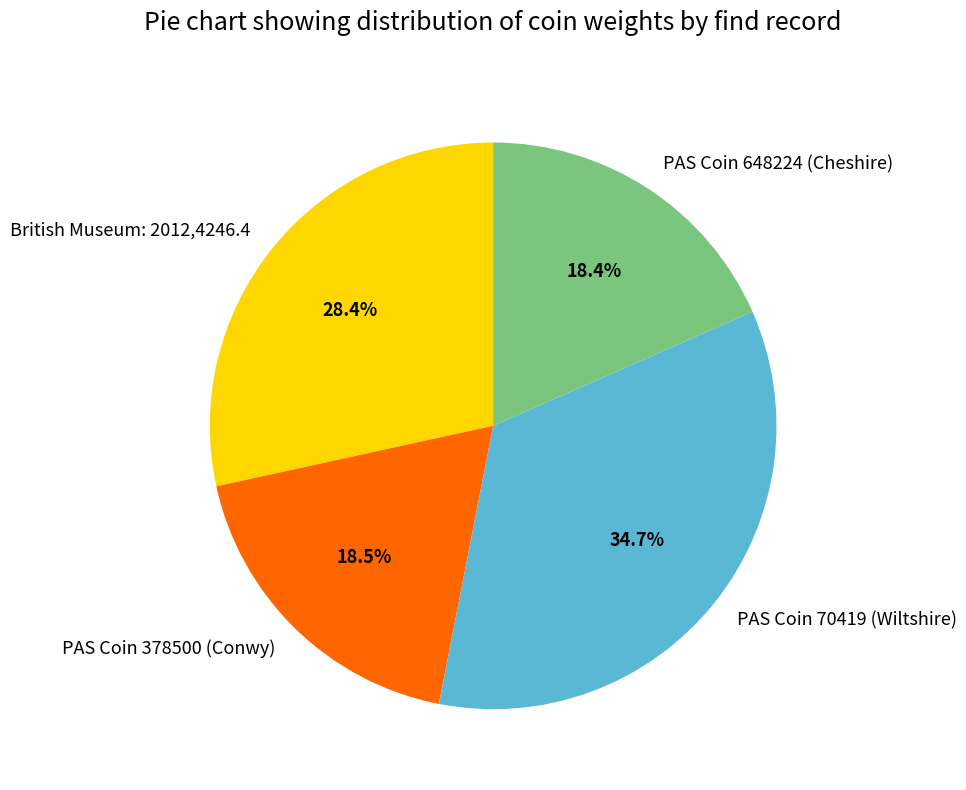

The PAS Coin 70419 (Wiltshire) slice represents 41% of the pie. True or false?

False